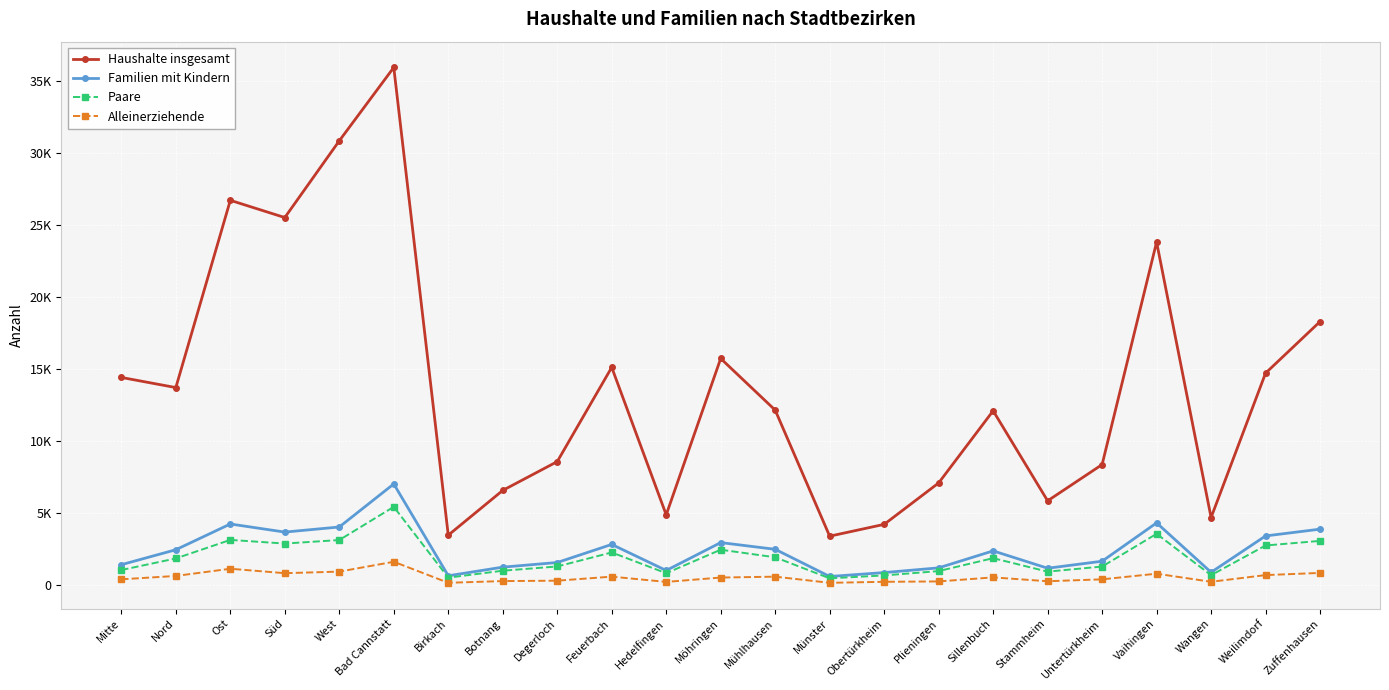

Between Zuffenhausen and Botnang, which is larger?

Zuffenhausen